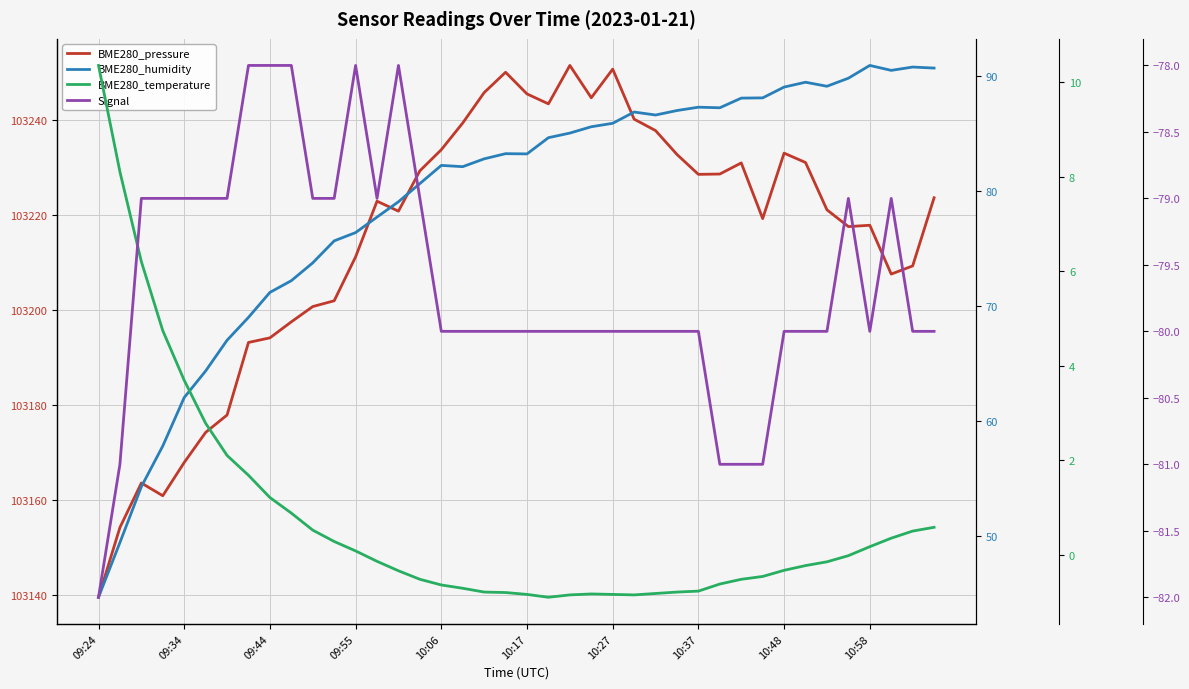

True or false: Signal and BME280_temperature intersect in this chart.

False